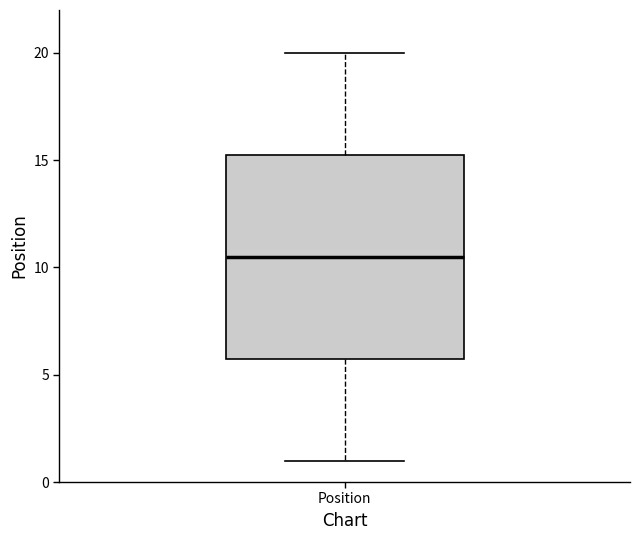

Where is the upper edge of the box for Position on the y-axis? The values are not printed on the chart, so give them approximately, as read against the axis.

15.5